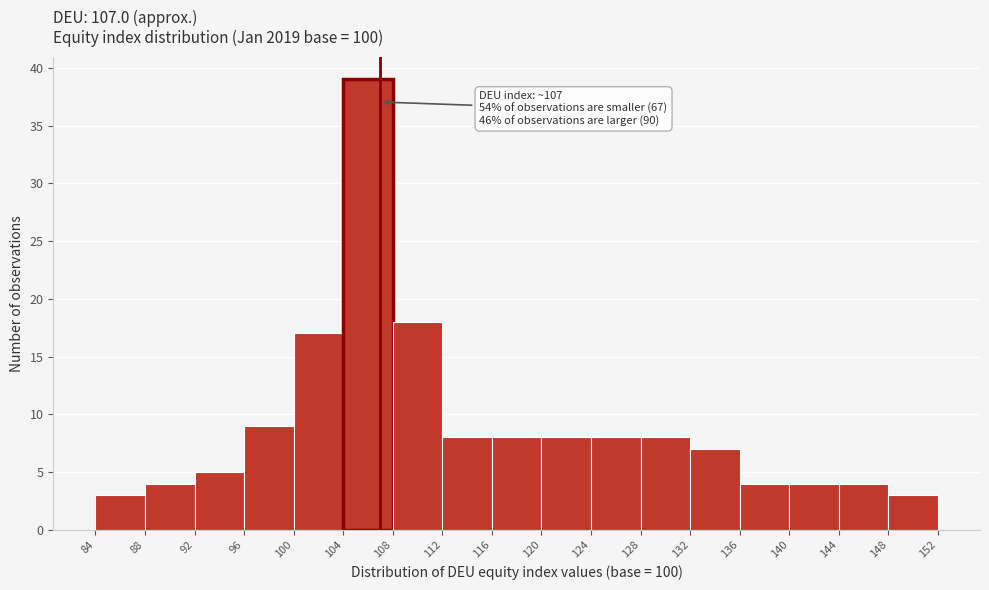

Which range on the x-axis has the tallest bar?

104 to 108